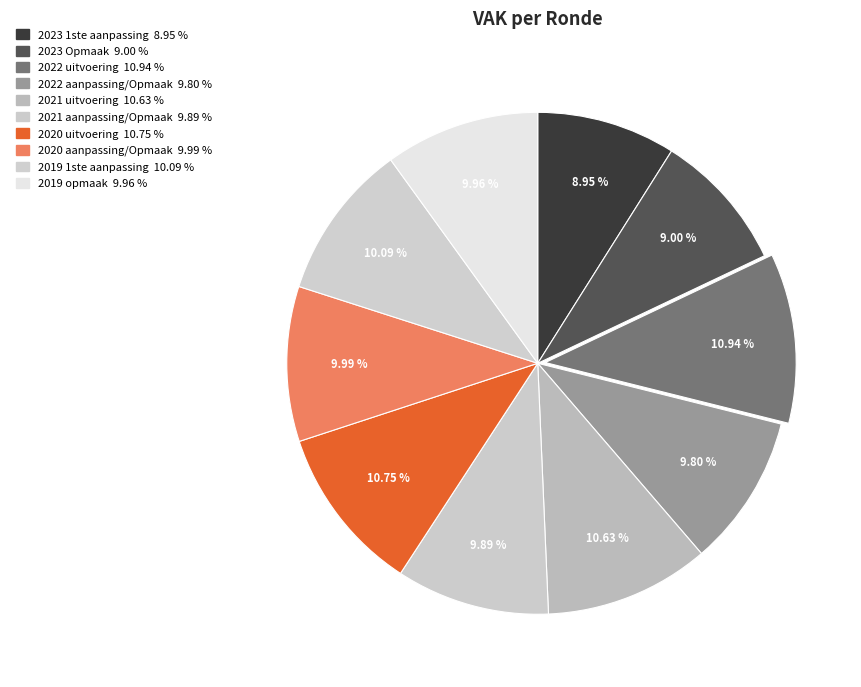

How many segments does this pie chart have?

10